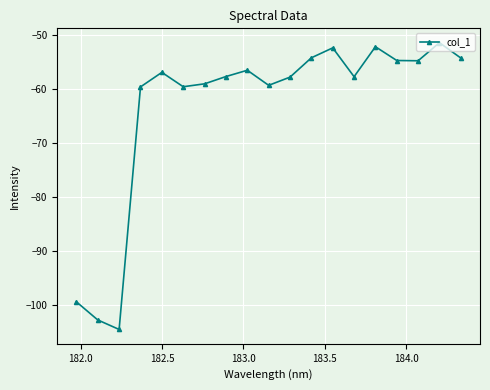

How many points are lower than both their immediate neighbors (excluding endpoints)?

5